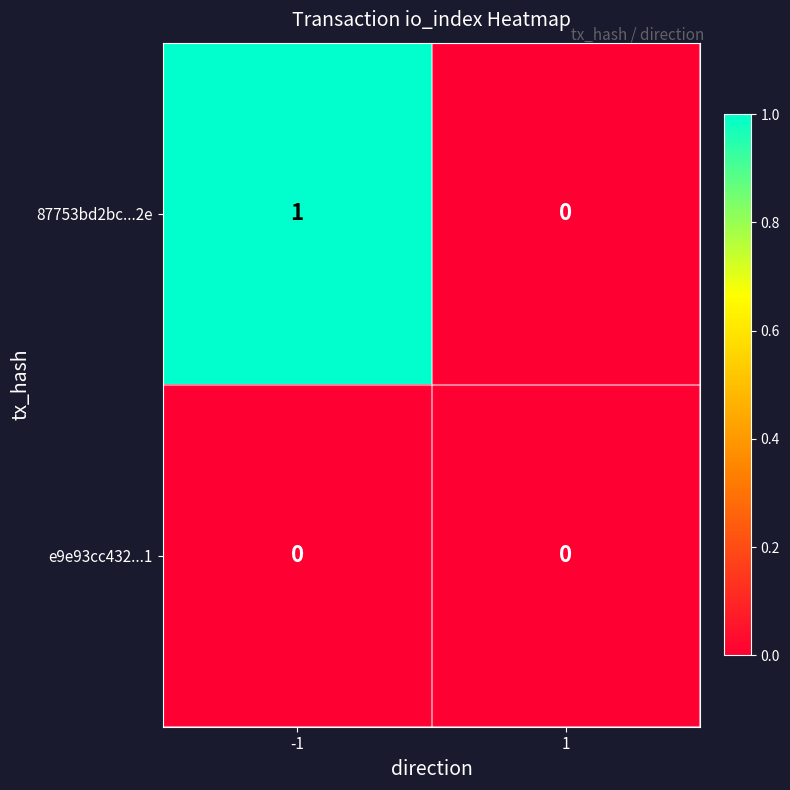

Rank the series by their maximum value, from highest to lowest.

87753bd2bc...2e, e9e93cc432...1